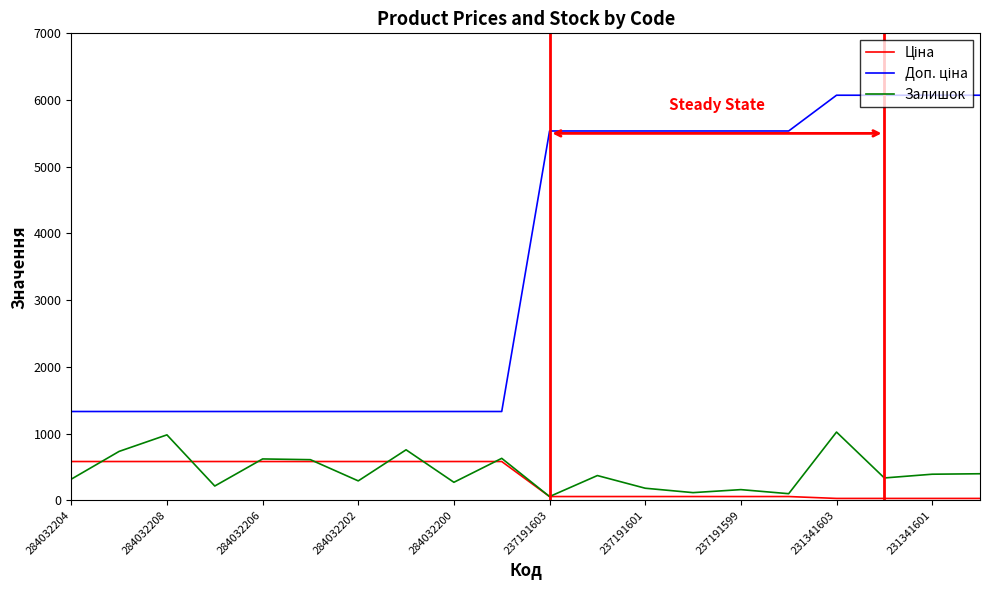

What is the highest value of the Залишок series?

1022.0